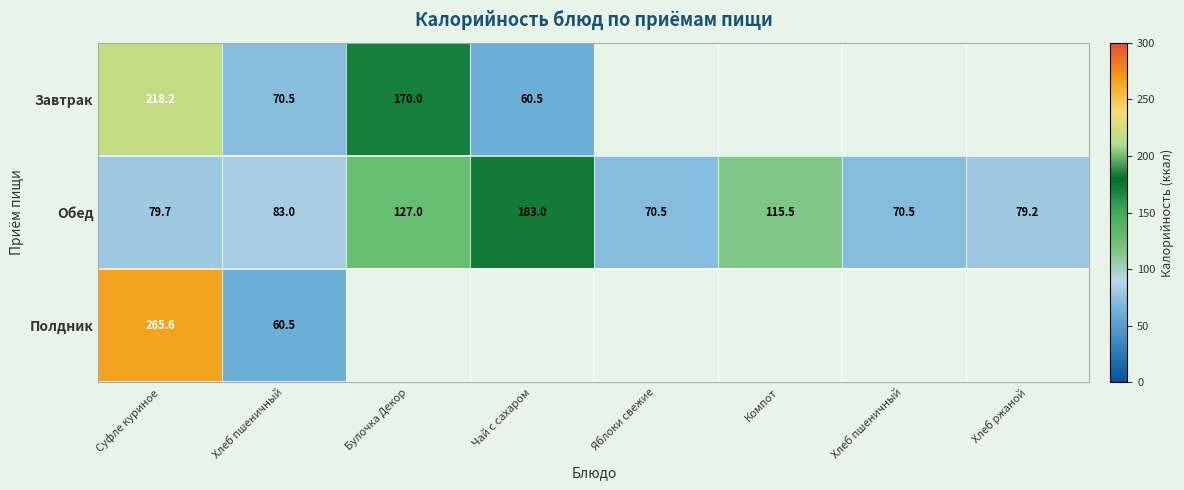

Count the number of data series in this chart.

3